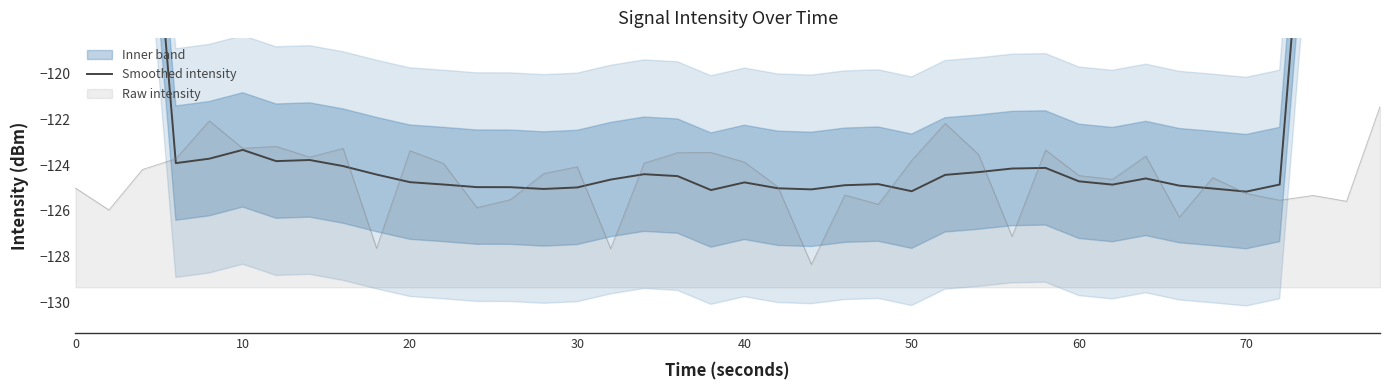

What is the difference between the maximum and minimum values?

54.0